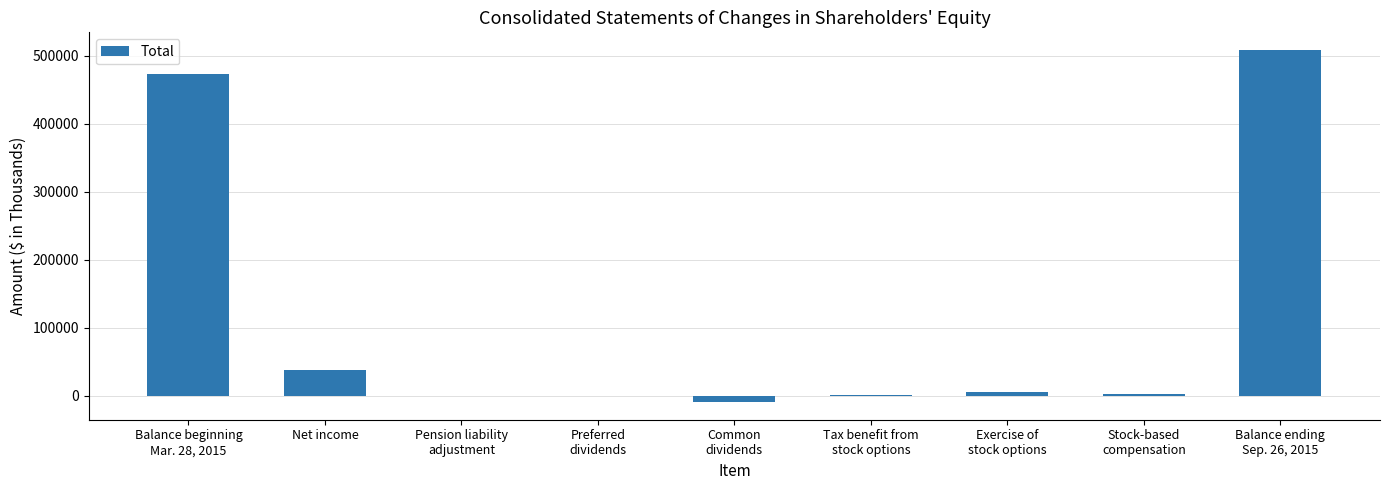

What is the sum of the values at Preferred
dividends and Pension liability
adjustment?

-438